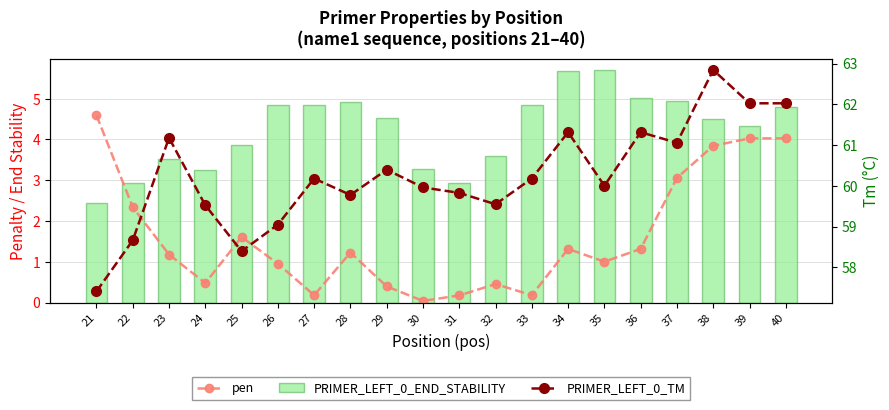

Reading left to right, what are all the values shown in this chart?

pen: 21=4.6	22=2.3	23=1.2	24=0.5	25=1.6	26=1.0	27=0.2	28=1.2	29=0.4	30=0.0	31=0.2	32=0.5	33=0.2	34=1.3	35=1.0	36=1.3	37=3.1	38=3.8	39=4.0	40=4.0
PRIMER_LEFT_0_END_STABILITY: 21=2.5	22=2.9	23=3.5	24=3.2	25=3.9	26=4.8	27=4.8	28=4.9	29=4.5	30=3.3	31=2.9	32=3.6	33=4.8	34=5.7	35=5.7	36=5.0	37=4.9	38=4.5	39=4.3	40=4.8
PRIMER_LEFT_0_TM: 21=57.4	22=58.7	23=61.2	24=59.5	25=58.4	26=59.0	27=60.2	28=59.8	29=60.4	30=60.0	31=59.8	32=59.5	33=60.2	34=61.3	35=60.0	36=61.3	37=61.1	38=62.8	39=62.0	40=62.0